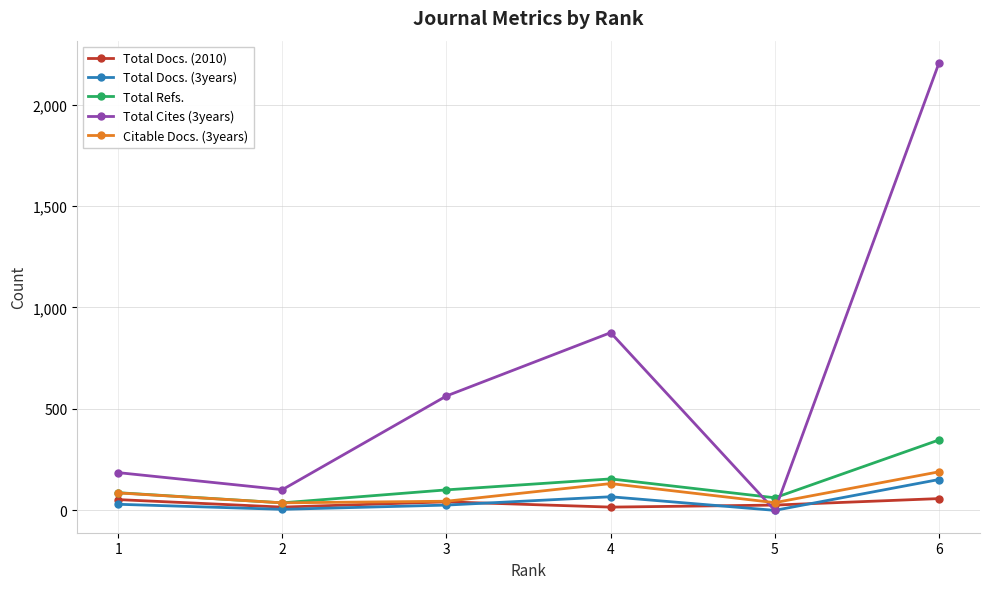

What is the average value of the Citable Docs. (3years) series?

88